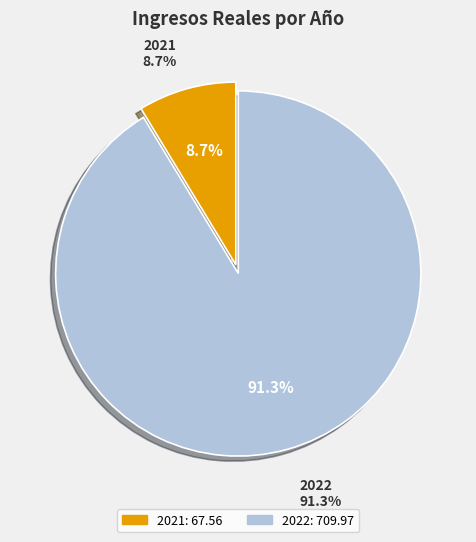

Count the number of slices in the pie.

2